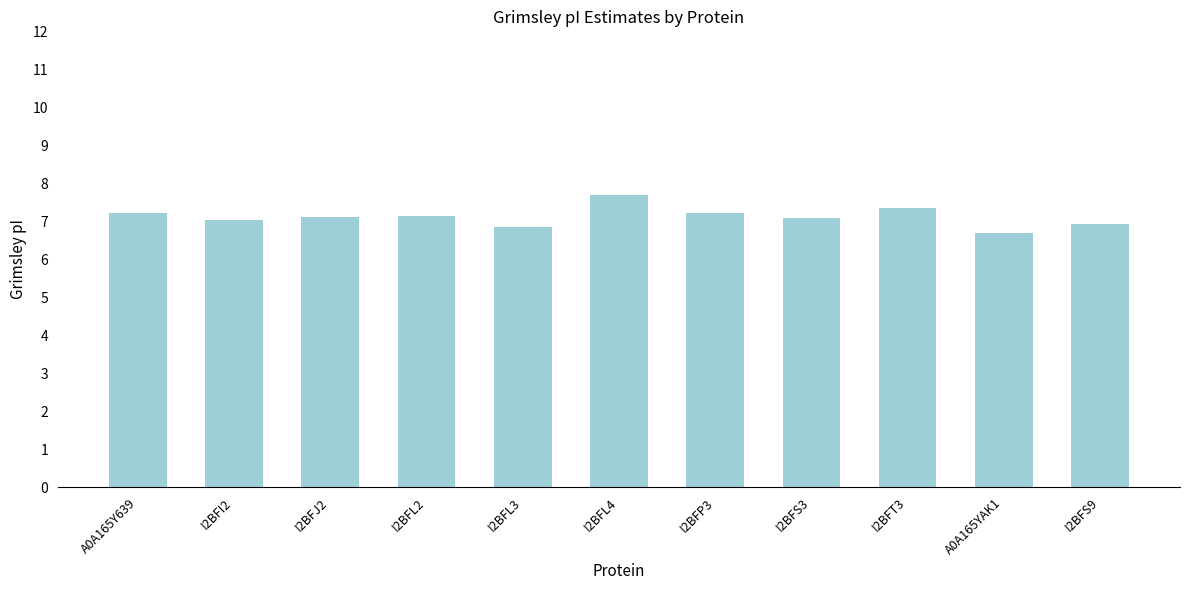

What is the maximum value shown in the chart?

7.7